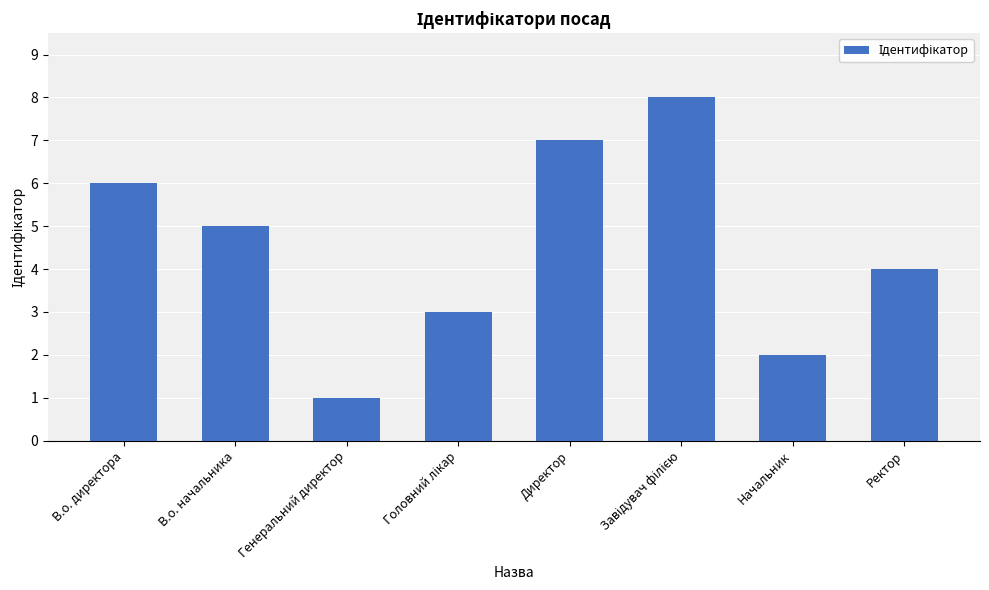

How many bars are there in total?

8